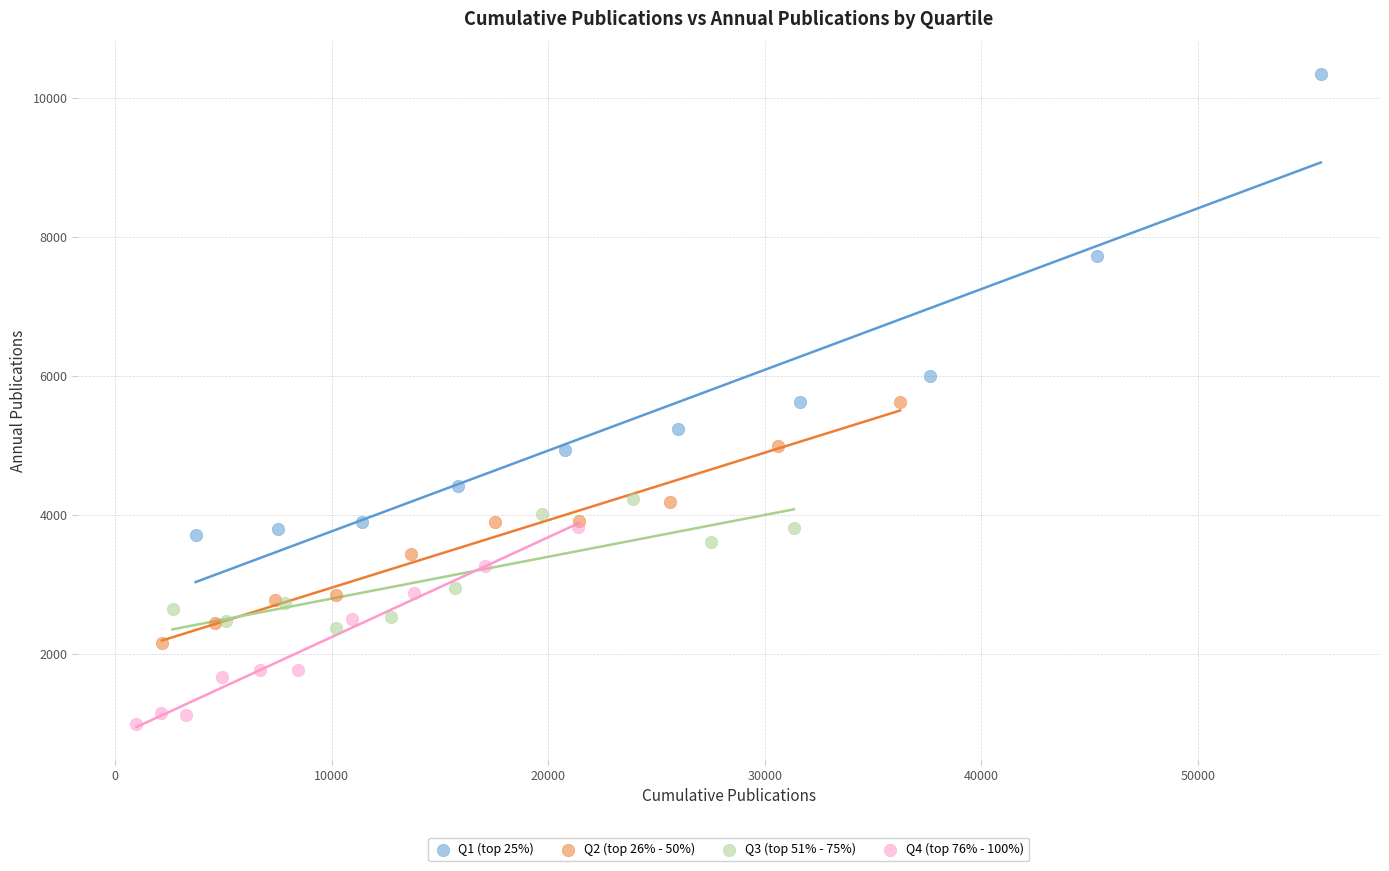

Which series contains the lowest Y value?

Q4 (top 76% - 100%)